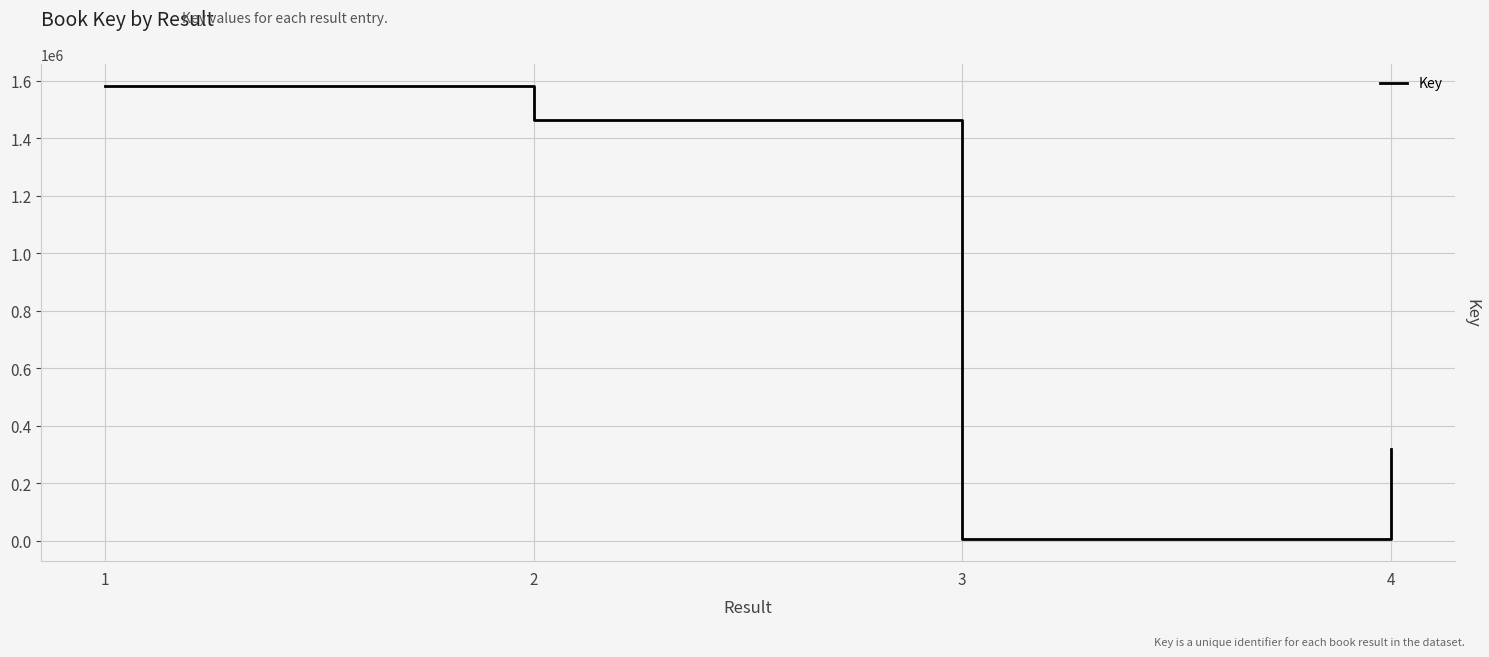

What is the sum of the values at 3 and 4?

324676